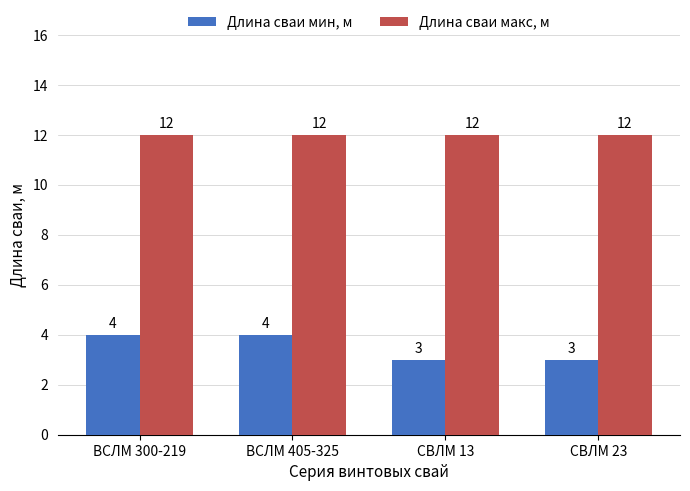

Reading left to right, extract all data points from this chart.

Длина сваи мин, м: 4	4	3	3
Длина сваи макс, м: 12	12	12	12